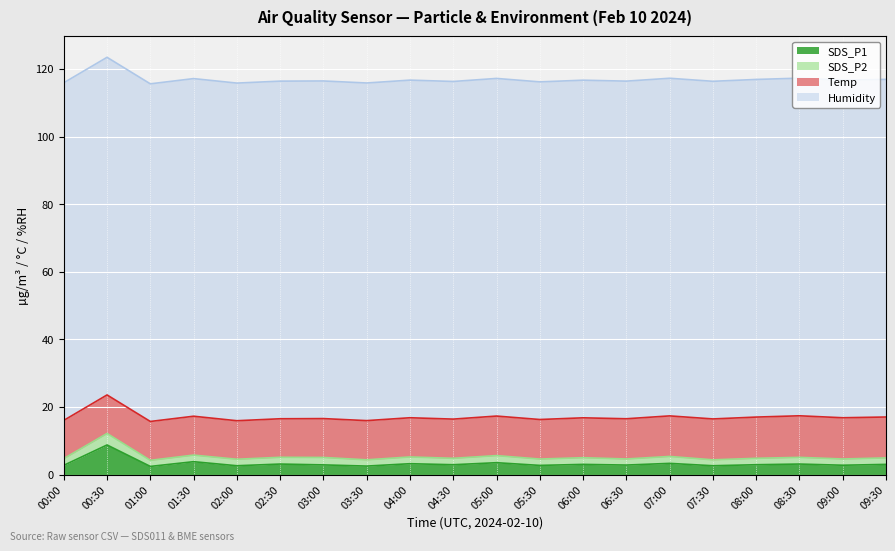

What is the sum of all Temp values?

234.8